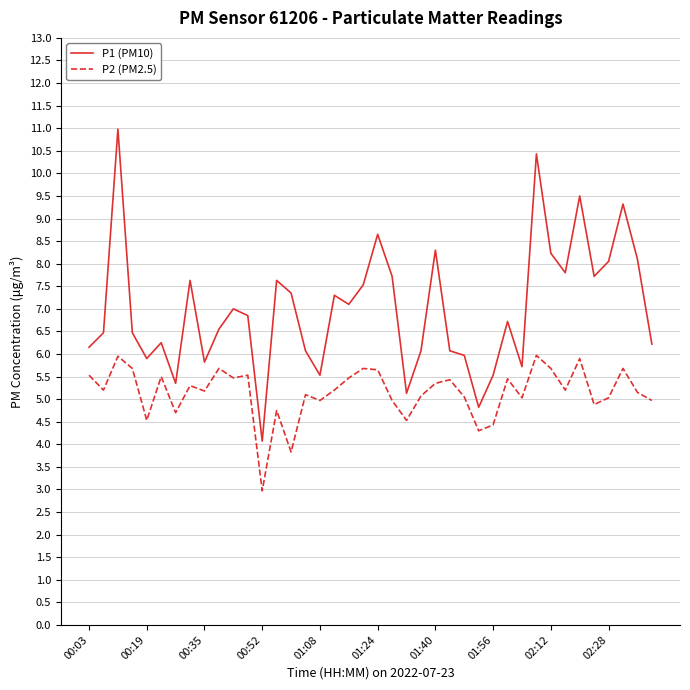

What is the maximum value shown in the chart?

11.0